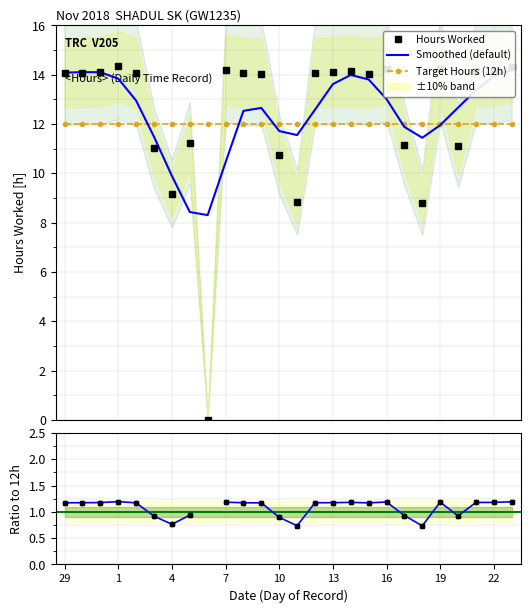

The value of Ratio pts at 20 is 0.7. True or false?

True